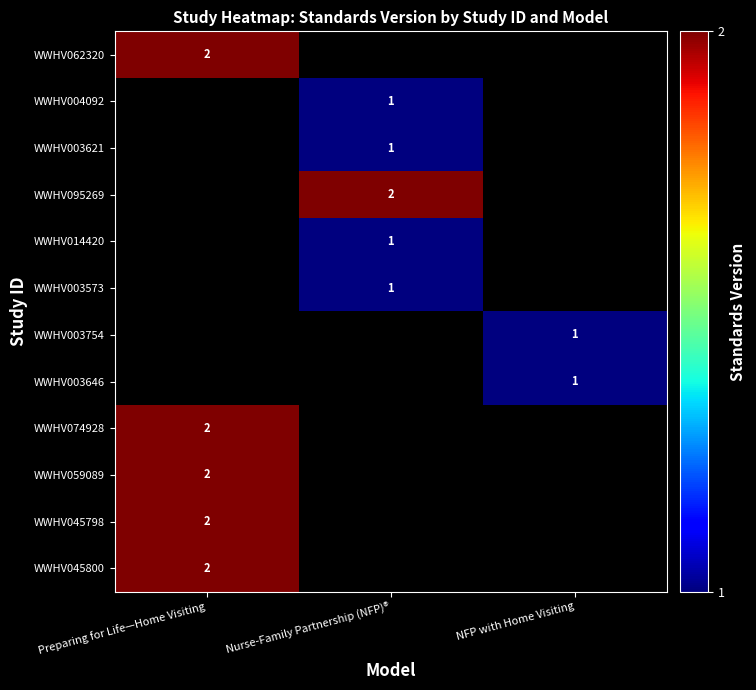

How many categories are shown in the chart?

3